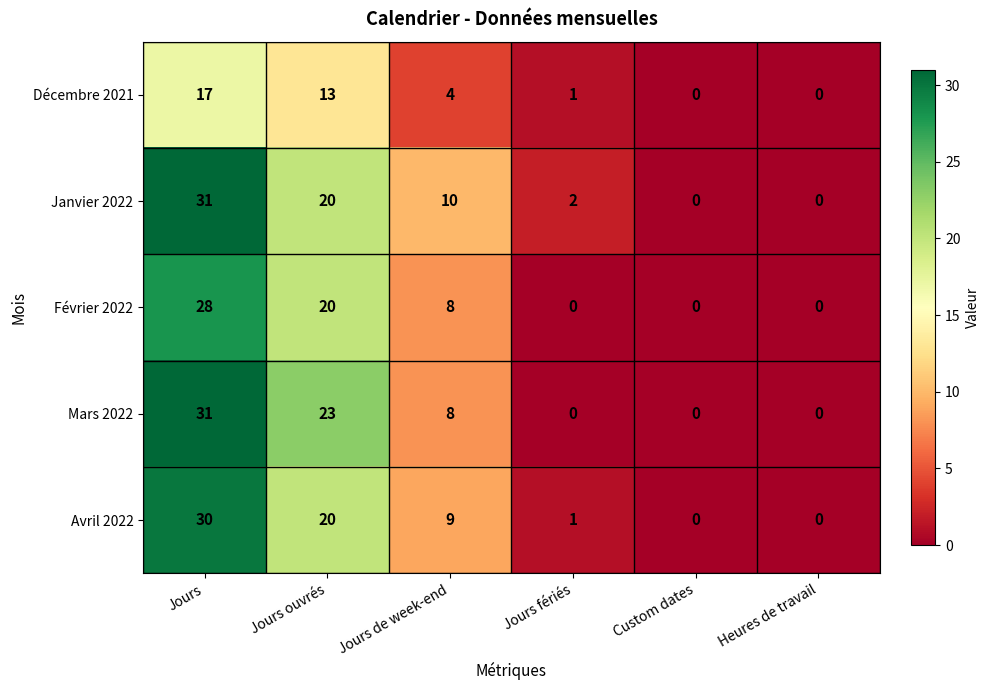

True or false: Avril 2022 has a value of 30 at Jours.

True